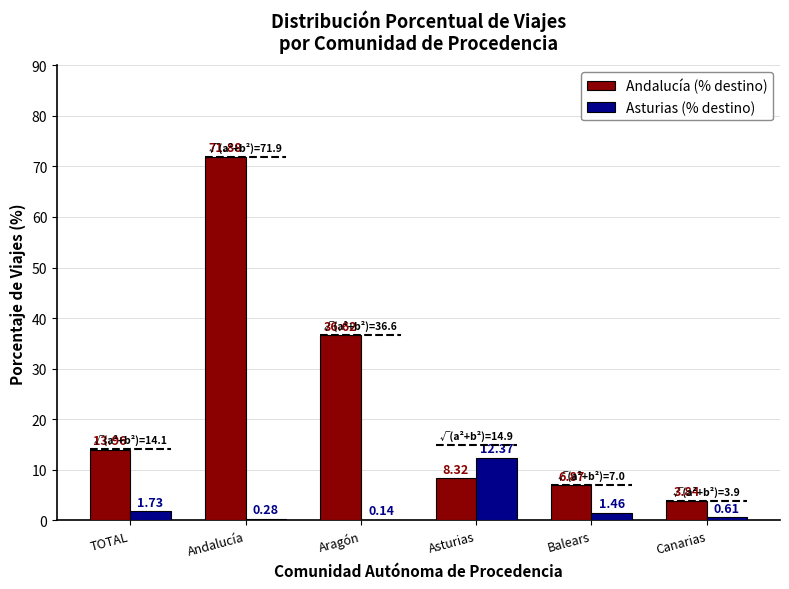

Which series has the largest total across all categories?

Andalucía (% destino)